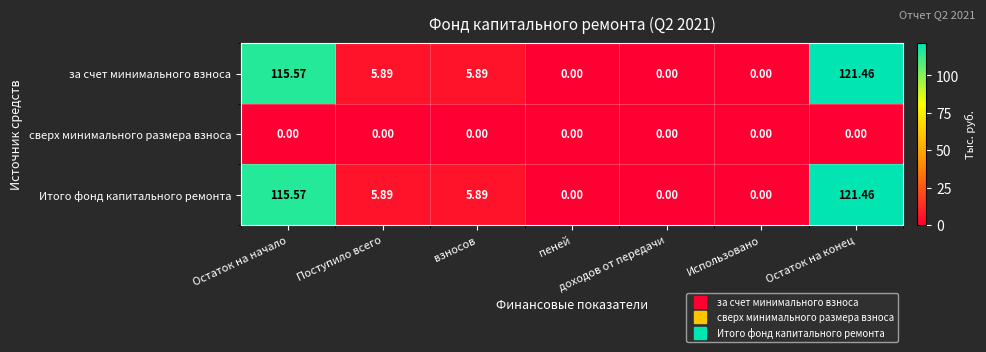

At which category is the sum across all series the highest?

Остаток на конец